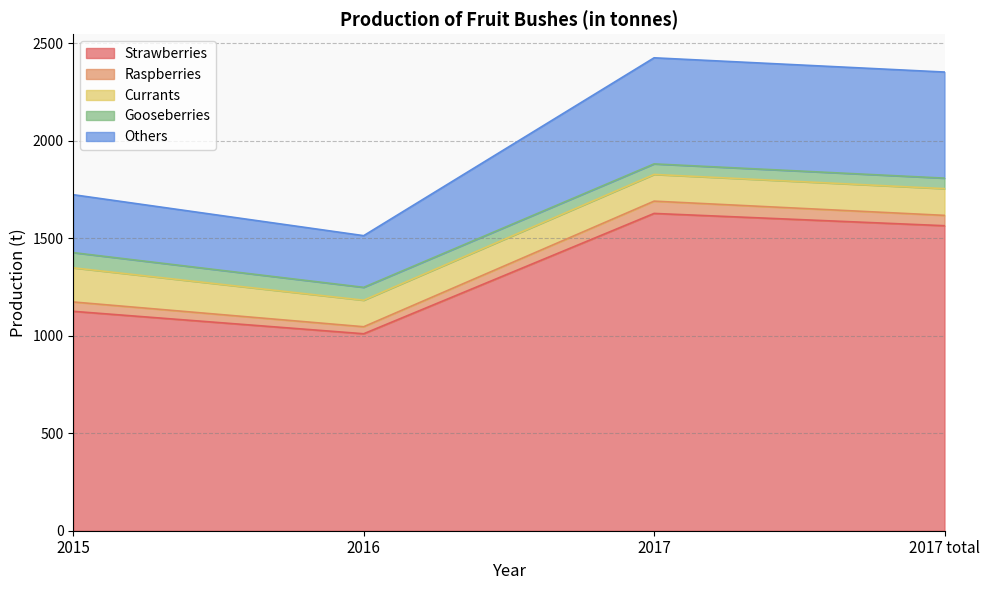

What is the maximum value shown in the chart?

1627